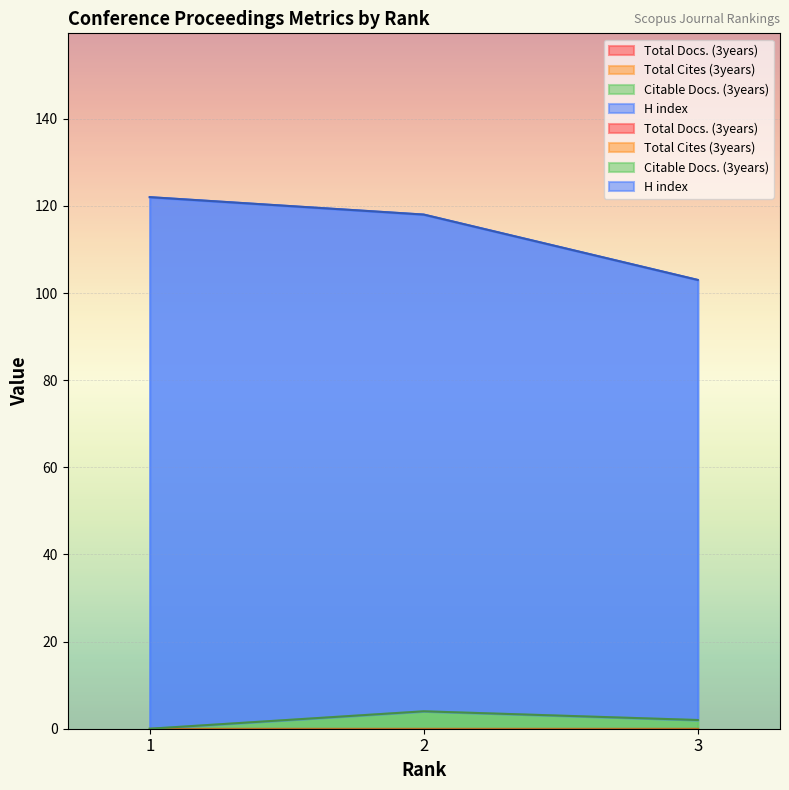

At which label is Citable Docs. (3years) closest to 2?

3